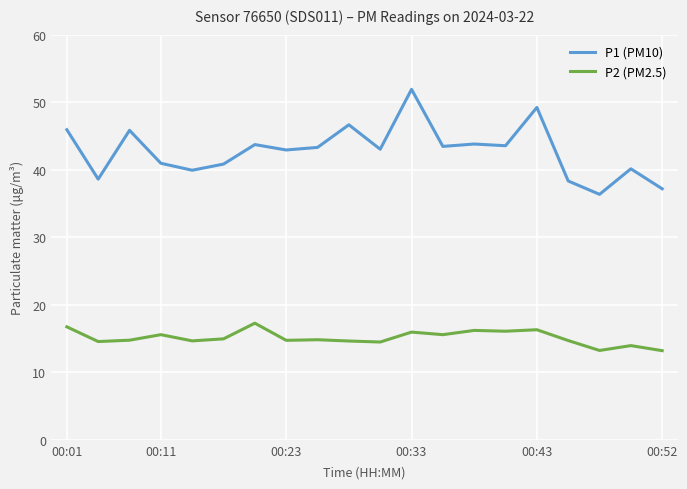

True or false: P2 (PM2.5) and P1 (PM10) intersect in this chart.

False